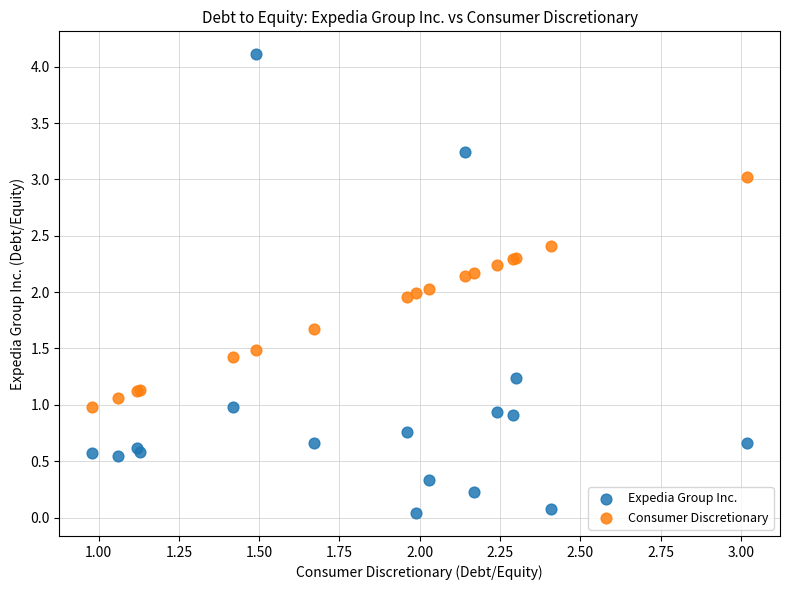

Which series contains the highest Y value?

Expedia Group Inc.